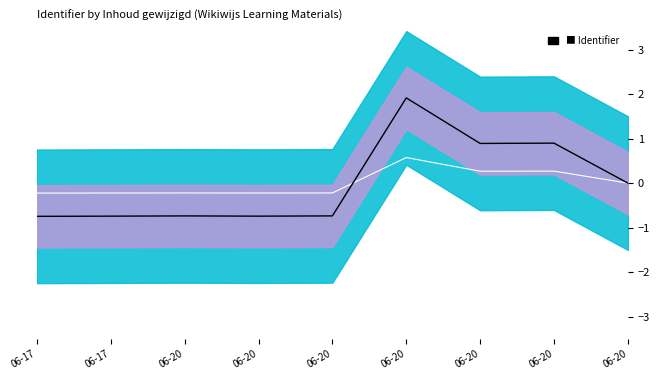

True or false: Identifier has more than 2 points higher than both neighbors.

True